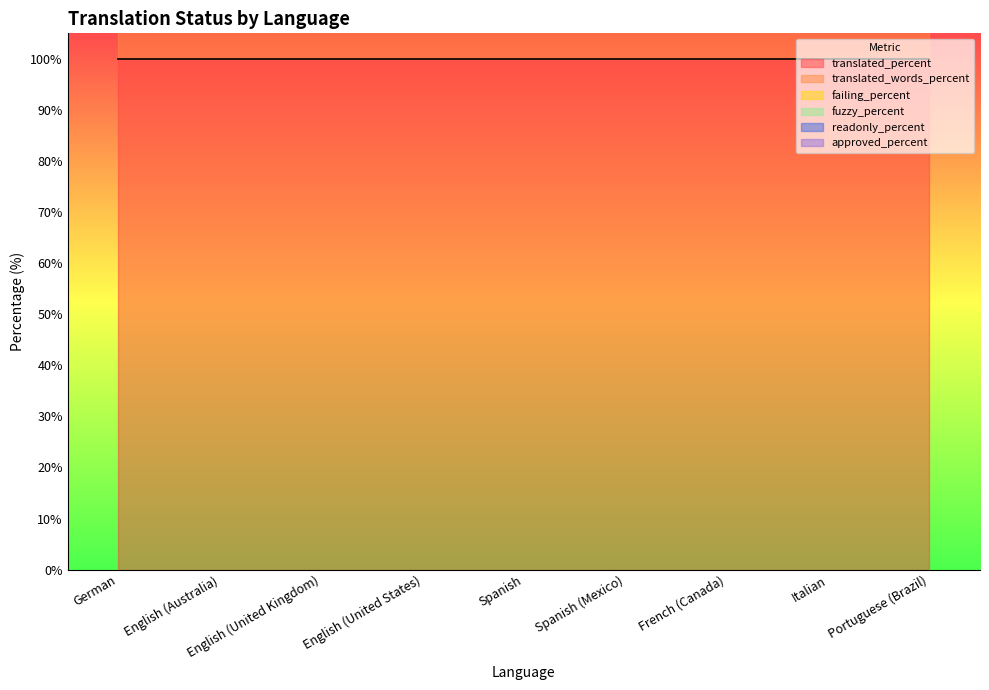

What is the label of the 2nd point from the right?

Italian